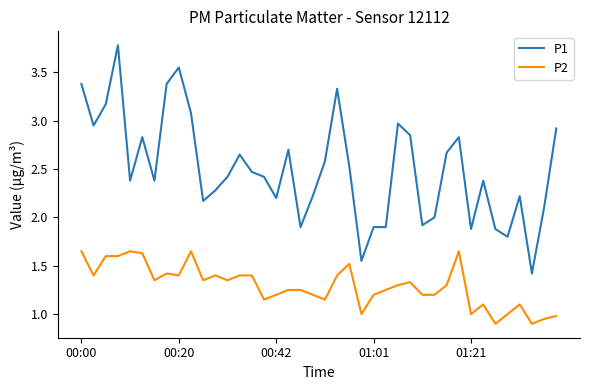

Which series has the largest total across all categories?

P1